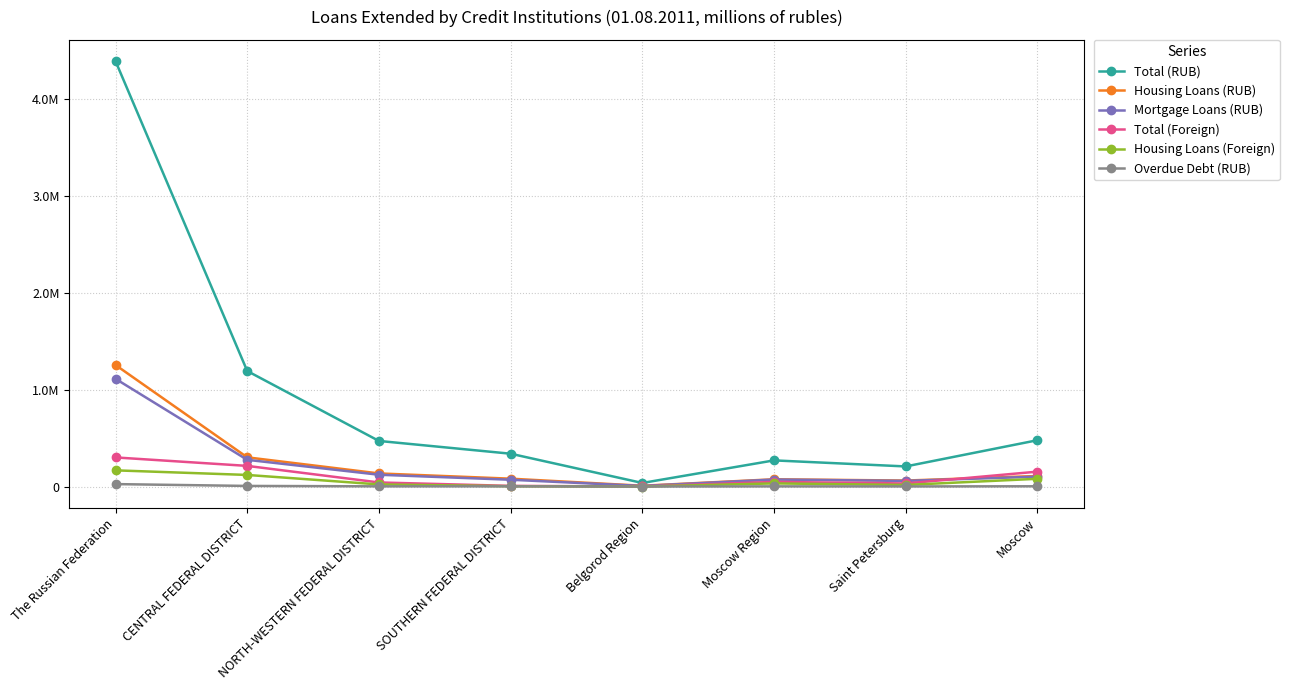

How many categories are shown in the chart?

8